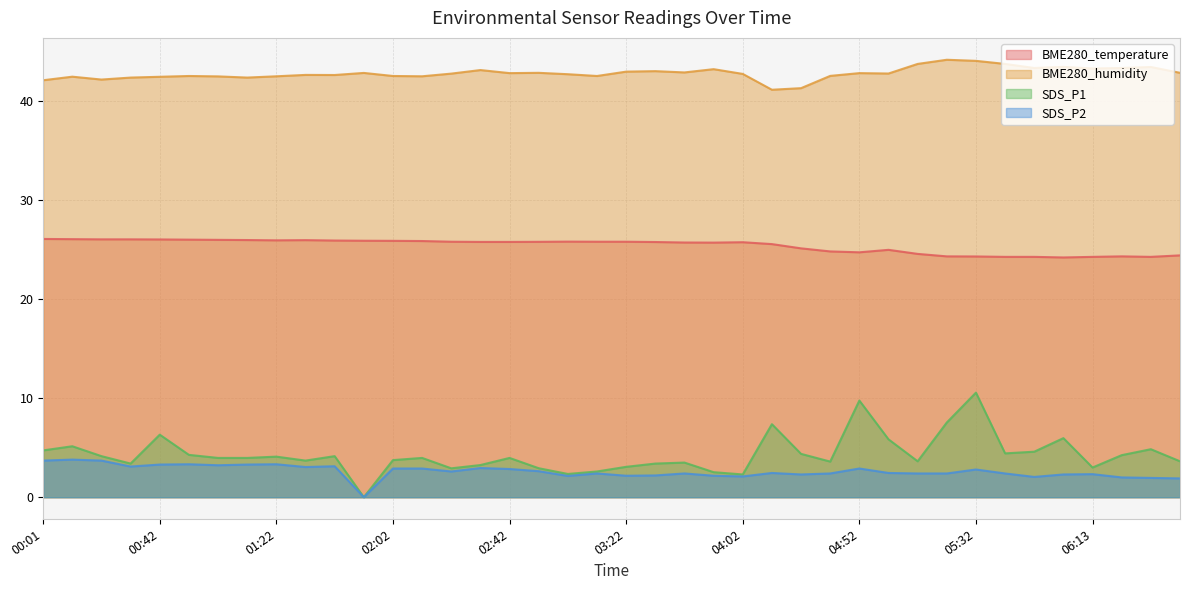

What is the difference between the BME280_humidity values at 04:22 and 04:52?

1.7